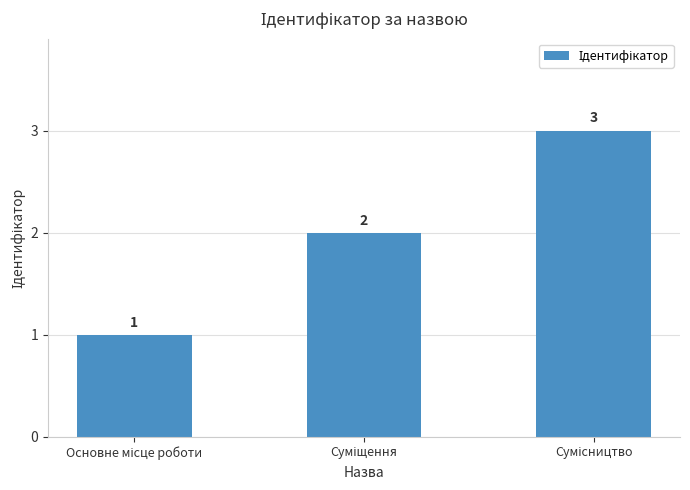

Reading left to right, what are all the values shown in this chart?

1	2	3